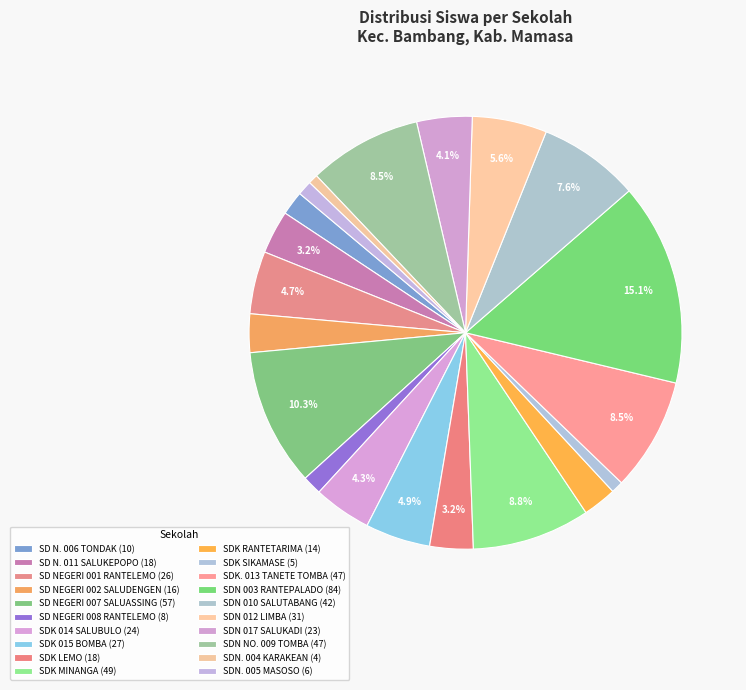

Is it true that SDN. 005 MASOSO is 13% of the pie?

False